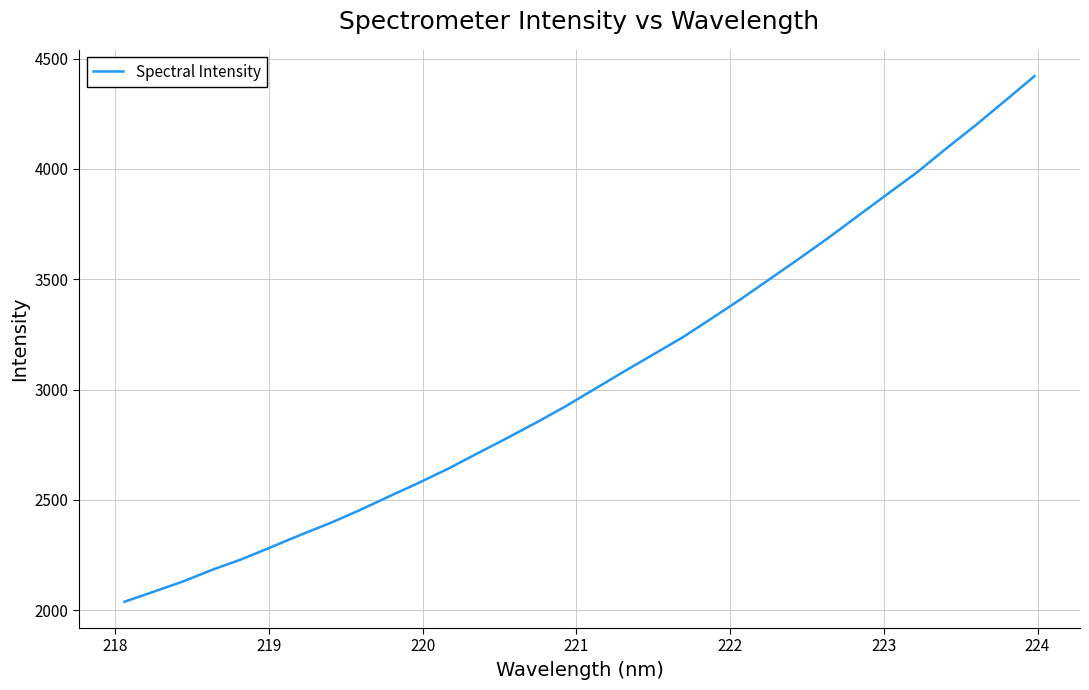

True or false: the data has more than 2 interior local peaks.

False